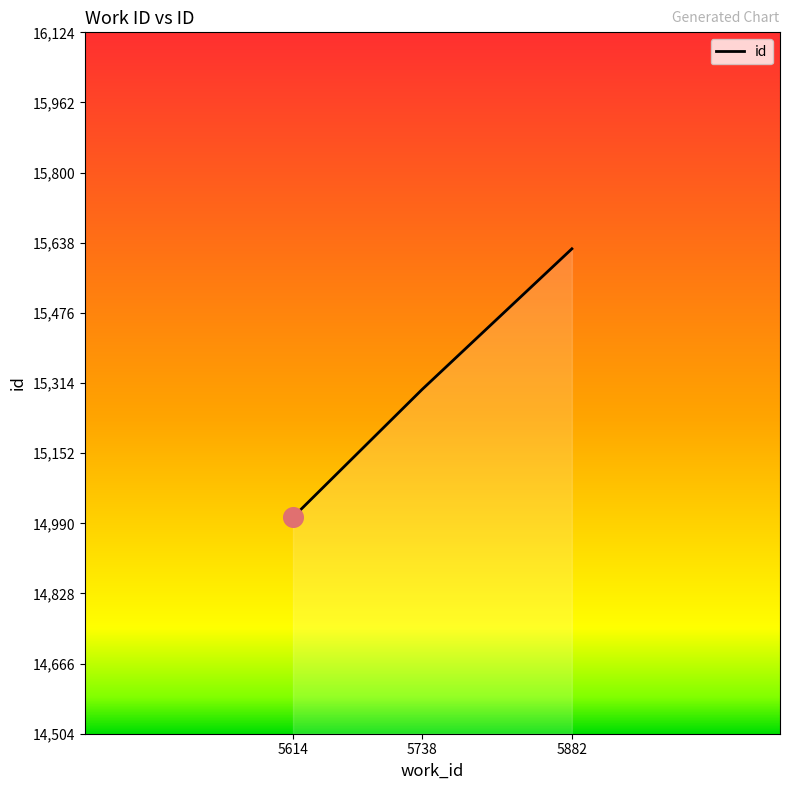

What is the change in value from 5614 to 5738?

+295